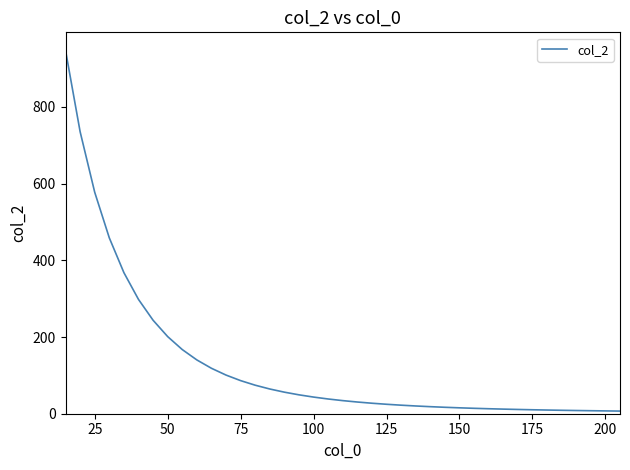

What is the difference between the maximum and minimum values?

940.7